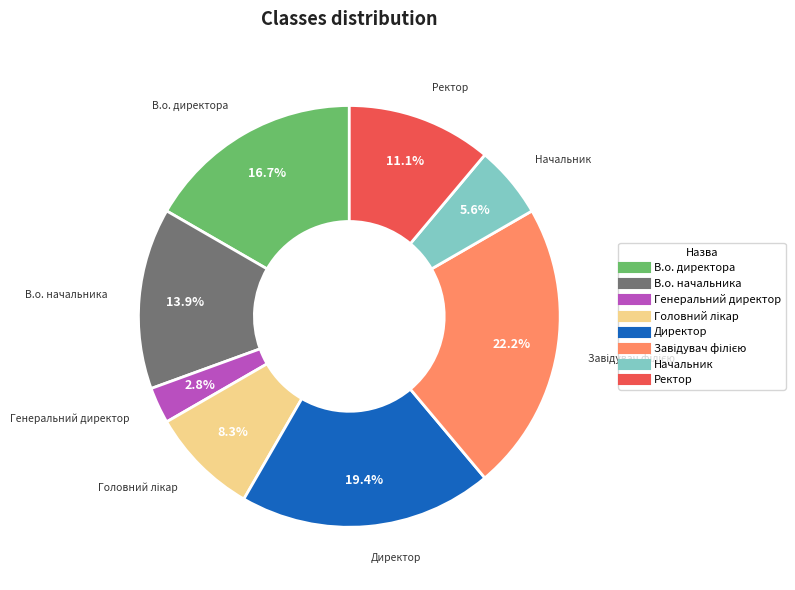

Which has a higher value, Генеральний директор or Ректор?

Ректор